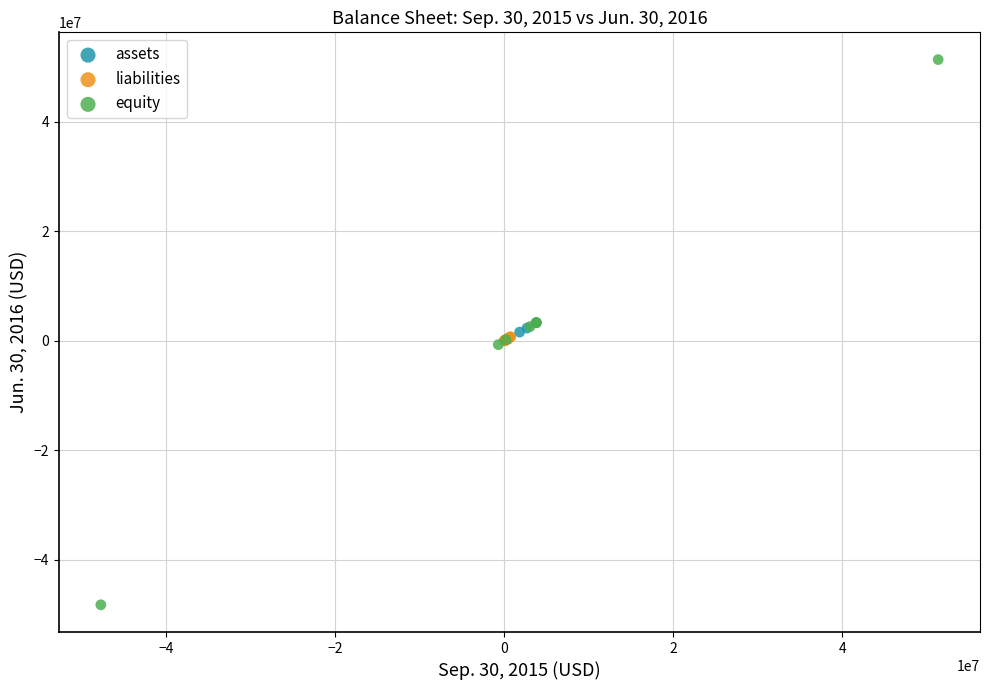

Which series reaches the maximum Y coordinate?

equity